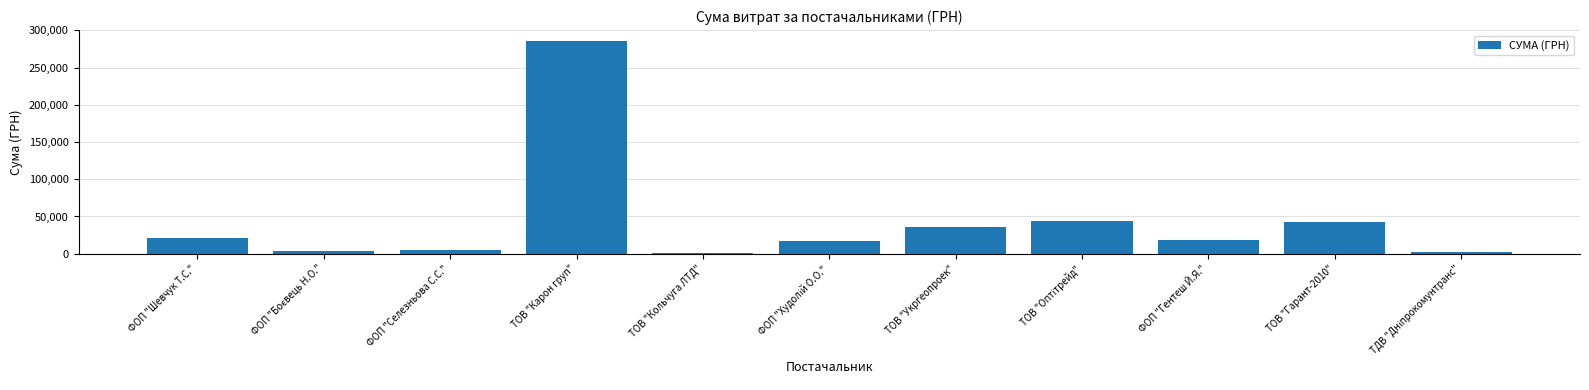

The chart shows a value of 35965.4 at ТОВ "Укргеопроек". True or false?

True